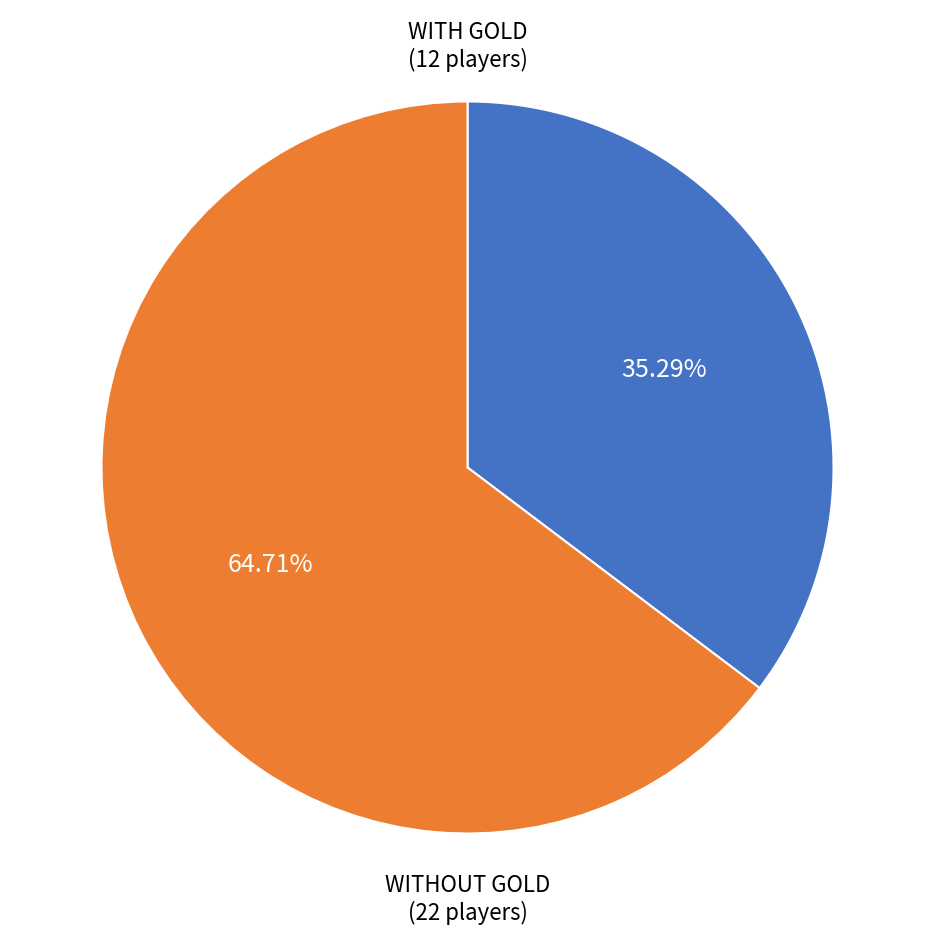

Approximately how many times larger is the value at WITH GOLD (12 players) compared to WITHOUT GOLD (22 players)?

0.5